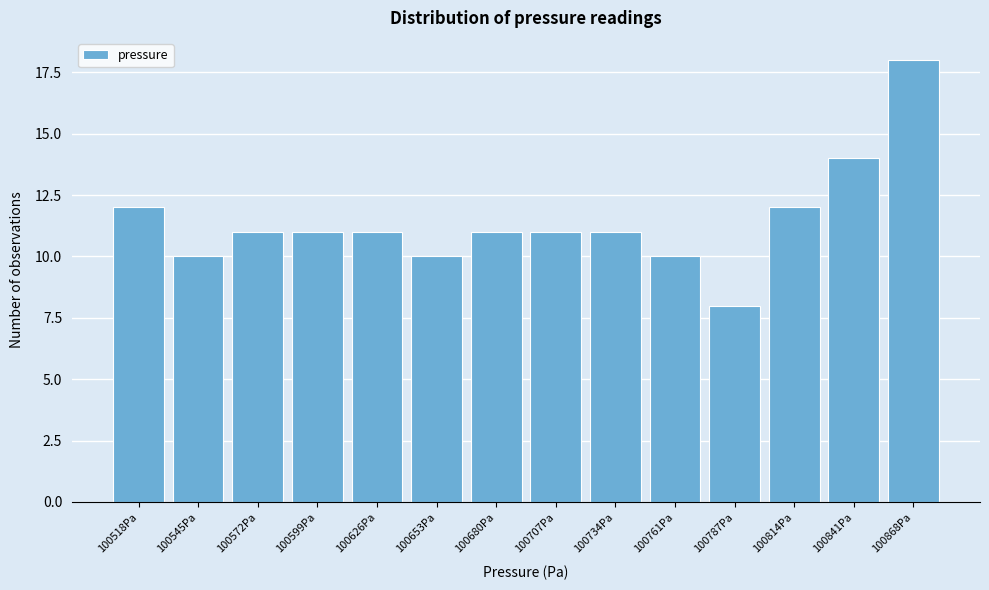

Reading left to right, extract all data points from this chart.

12	10	11	11	11	10	11	11	11	10	8	12	14	18